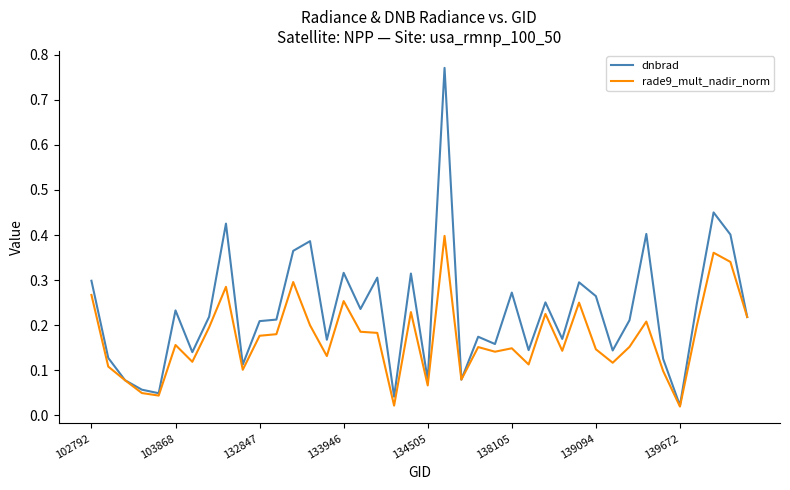

Rank the series by their average value, from highest to lowest.

dnbrad, rade9_mult_nadir_norm